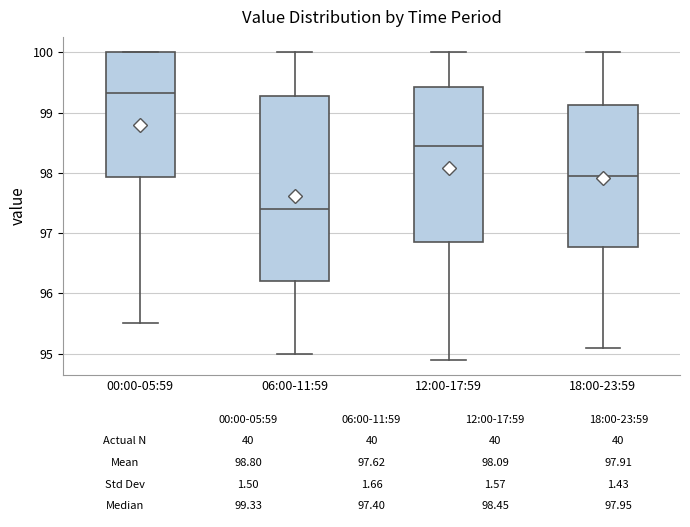

Which box is the tallest, from its lower edge to its upper edge?

06:00-11:59